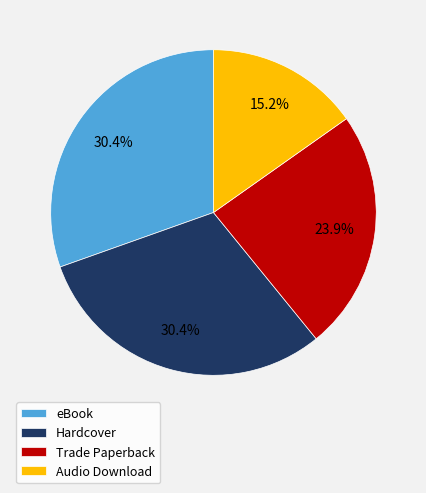

To the nearest percent, what is the average slice percentage?

25%